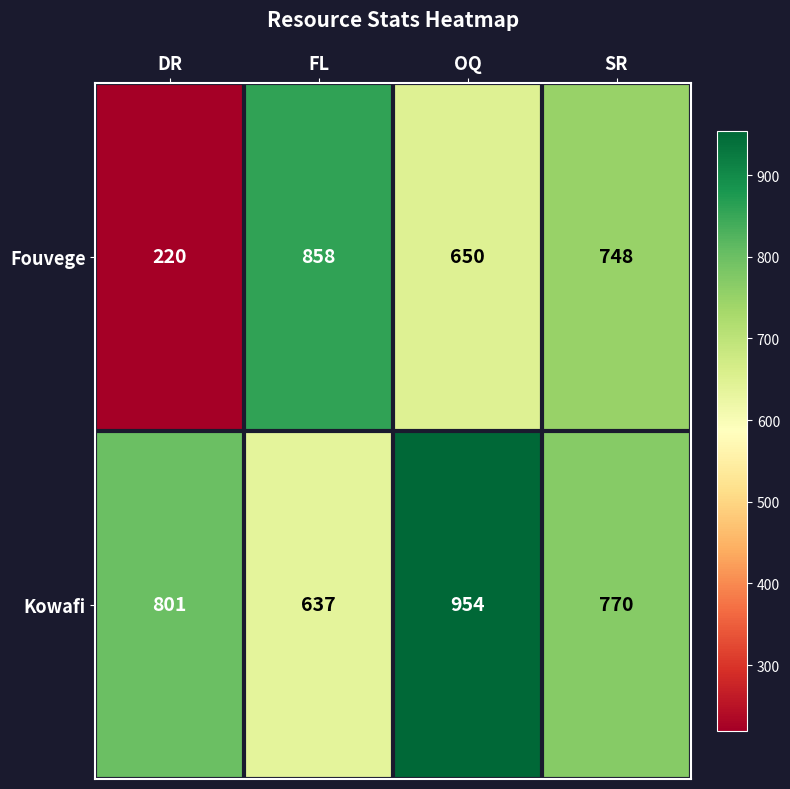

What is the difference between the maximum and minimum values in the Kowafi series?

317